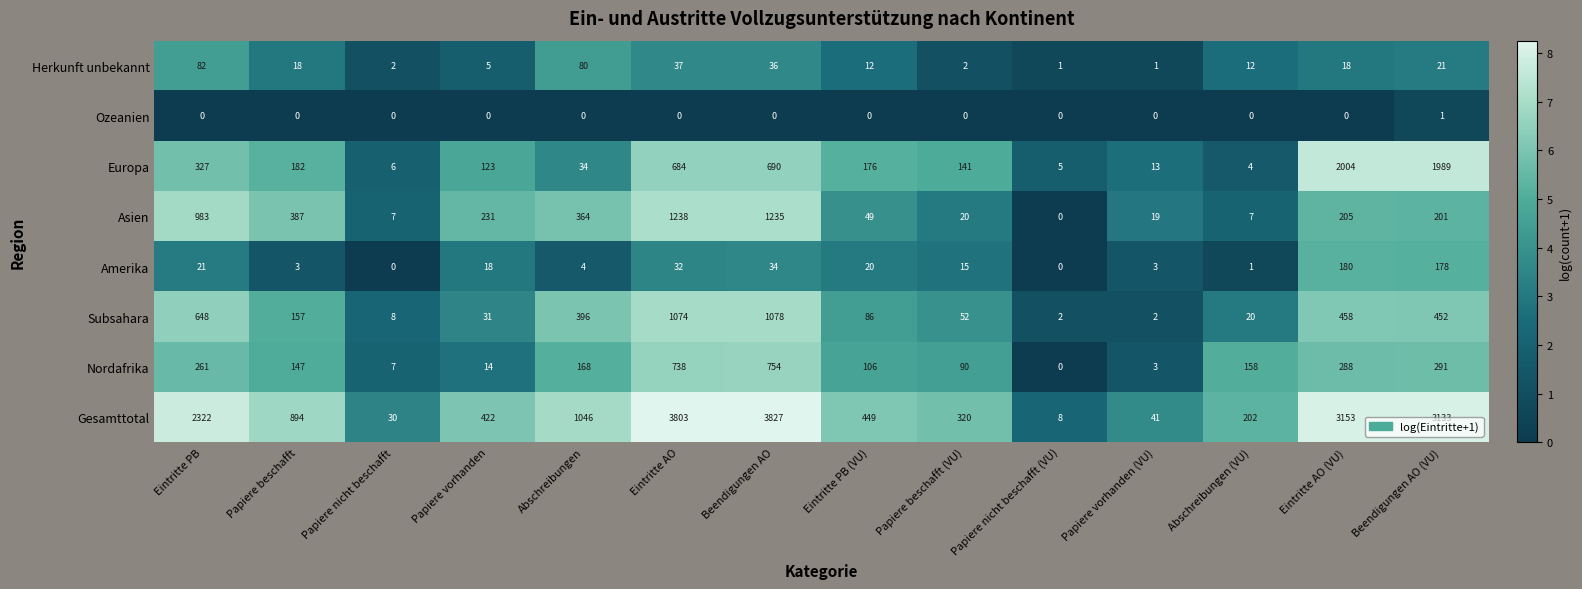

Between Eintritte PB and Abschreibungen, which series saw the biggest shift?

Gesamttotal